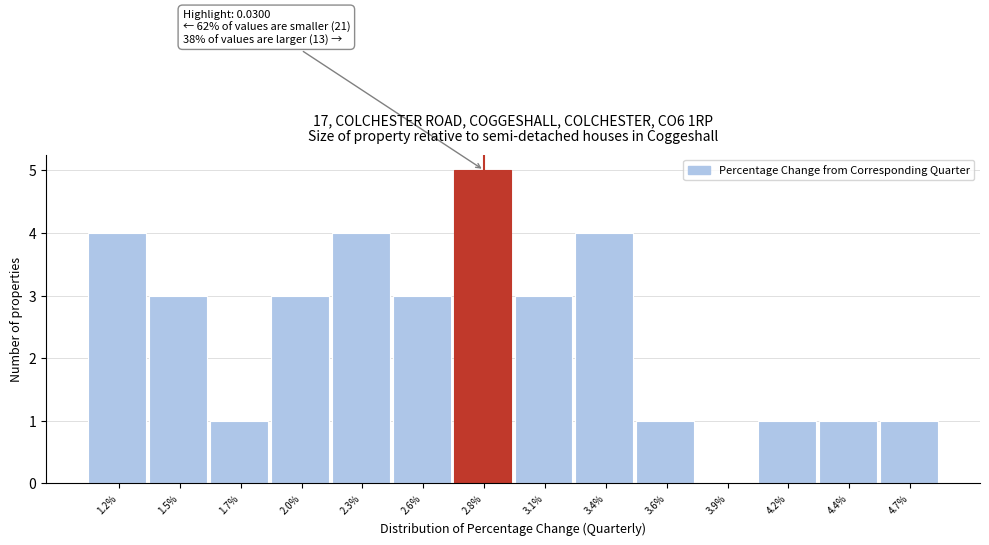

Reading left to right, transcribe all the data shown in this chart.

1.2%=4	1.5%=3	1.7%=1	2.0%=3	2.3%=4	2.6%=3	2.8%=5	3.1%=3	3.4%=4	3.6%=1	3.9%=0	4.2%=1	4.4%=1	4.7%=1